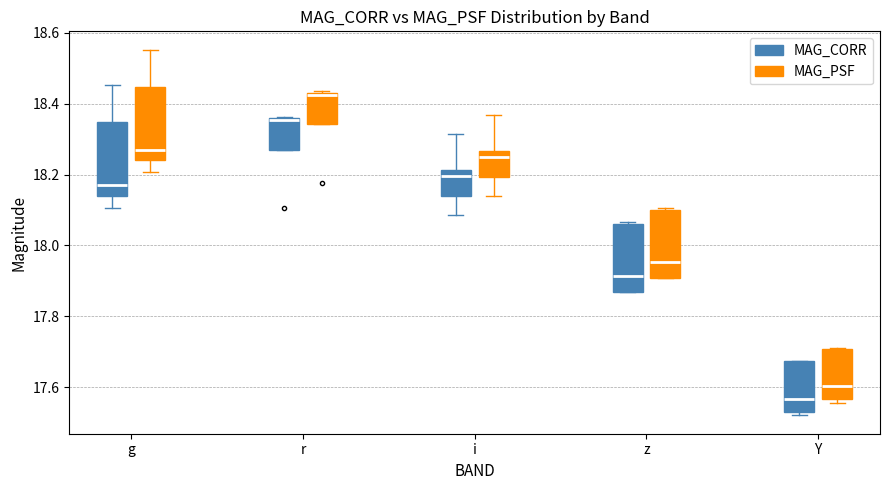

Reading left to right, transcribe this box plot: for each box, give where its median line is, the range the box spans, and where its two whiskers end, as read against the y-axis. The values are not printed on the chart, so give them approximately, as read against the axis.

g (MAG_CORR): median 18.18, box 18.14 to 18.34, whiskers 18.10 to 18.46
g (MAG_PSF): median 18.28, box 18.24 to 18.44, whiskers 18.20 to 18.56
r (MAG_CORR): median 18.36 (drawn on the box's upper edge), box 18.28 to 18.36, whiskers 18.28 to 18.36
r (MAG_PSF): median 18.42 (drawn on the box's upper edge), box 18.34 to 18.42, whiskers 18.34 to 18.44
i (MAG_CORR): median 18.20, box 18.14 to 18.22, whiskers 18.08 to 18.32
i (MAG_PSF): median 18.26 (just below the box's upper edge), box 18.20 to 18.26, whiskers 18.14 to 18.36
z (MAG_CORR): median 17.92, box 17.86 to 18.06, whiskers 17.86 to 18.06
z (MAG_PSF): median 17.96, box 17.90 to 18.10, whiskers 17.90 to 18.10
Y (MAG_CORR): median 17.56, box 17.54 to 17.68, whiskers 17.52 to 17.68
Y (MAG_PSF): median 17.60, box 17.56 to 17.70, whiskers 17.56 (just below the box's lower edge) to 17.72